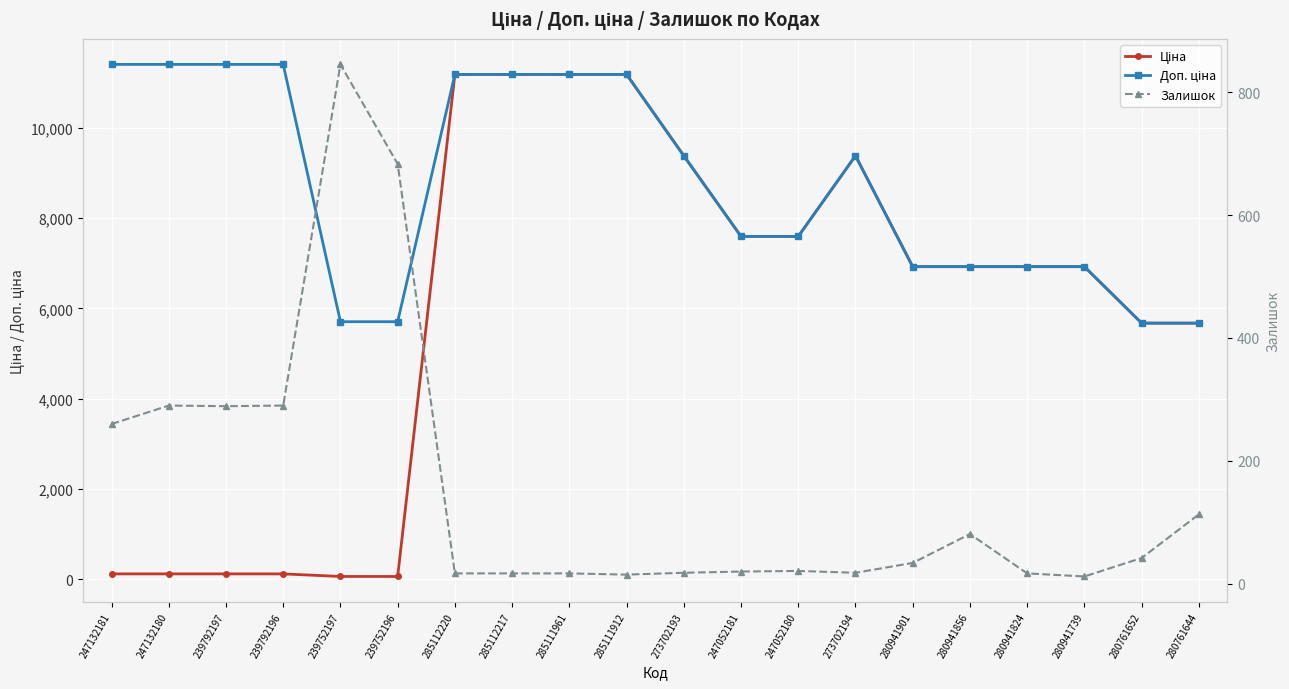

Reading right to left, what are all the values shown in this chart?

Ціна: 5673.8	5673.8	6925.7	6925.7	6925.7	6925.7	9384.0	7596.5	7596.5	9384.0	11188.2	11188.2	11188.2	11188.2	57.0	57.0	114.1	114.1	114.1	114.1
Доп. ціна: 5673.8	5673.8	6925.7	6925.7	6925.7	6925.7	9384.0	7596.5	7596.5	9384.0	11188.2	11188.2	11188.2	11188.2	5705.0	5705.0	11410.0	11410.0	11410.0	11410.0
Залишок: 113.0	42.0	12.0	17.0	81.0	34.0	18.0	21.0	20.0	18.0	15.0	17.0	17.0	17.0	683.0	845.0	290.0	289.0	290.0	260.0